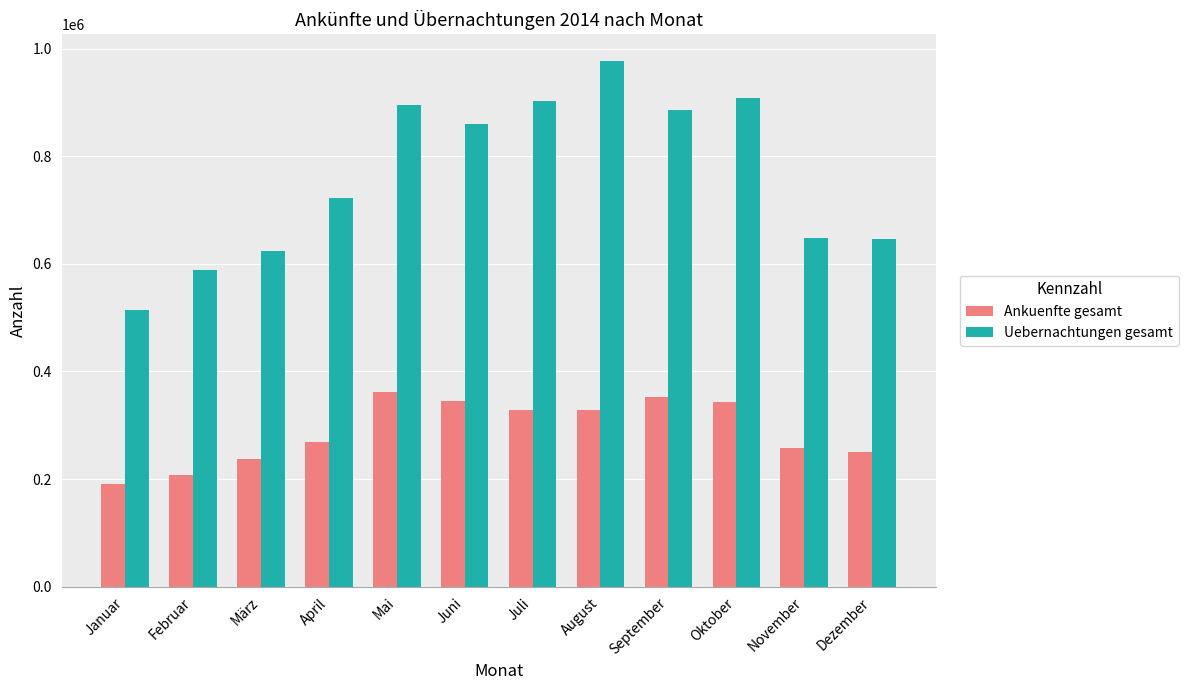

Rank the series by their average value, from lowest to highest.

Ankuenfte gesamt, Uebernachtungen gesamt